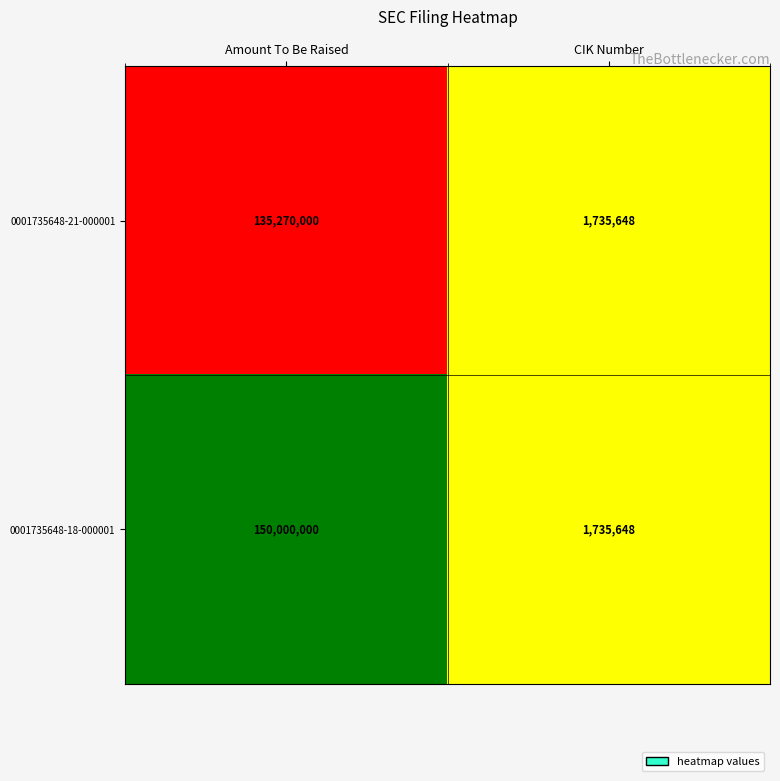

List the series in order of their overall mean, lowest first.

0001735648-21-000001, 0001735648-18-000001